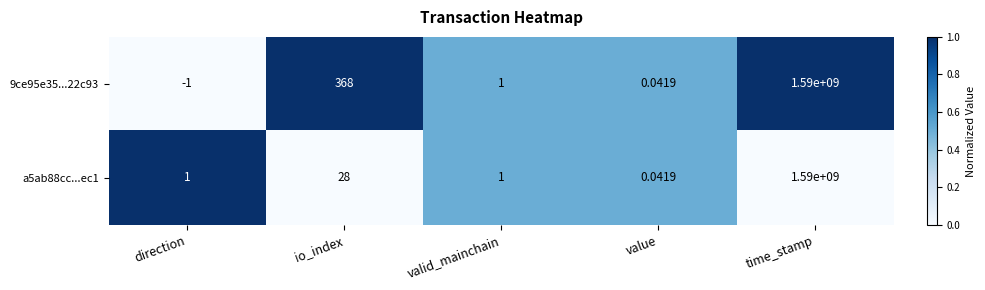

Rank the categories by 9ce95e35...22c93 value from lowest to highest.

direction, value, valid_mainchain, io_index, time_stamp